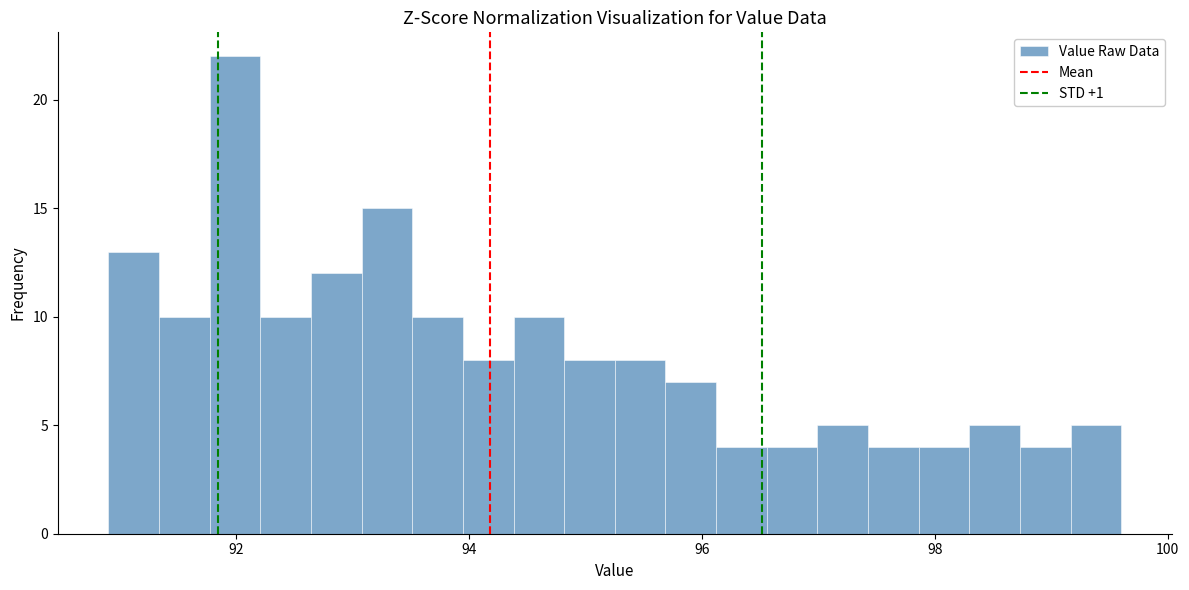

Around what value on the x-axis is the tallest bar? Give the approximate position of its centre, as read against the axis.

92.0